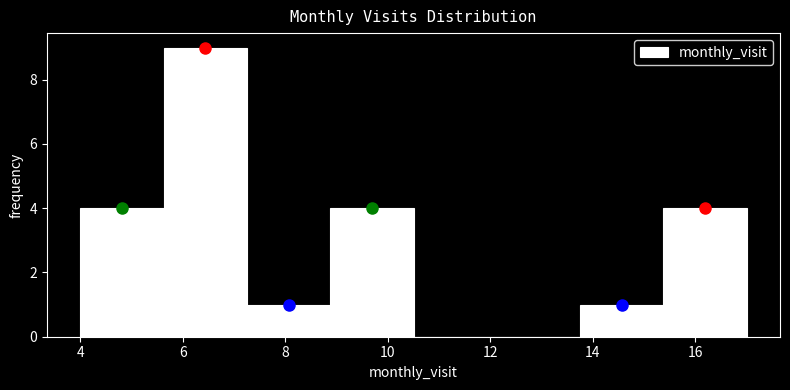

Reading left to right, list every bar in this chart as the range it spans on the x-axis followed by its height. Neither the bar edges nor the heights are printed on the chart, so give them approximately, as read against the axes.

4.0 to 5.6: 4
5.6 to 7.2: 9
7.2 to 8.8: 1
8.8 to 10.6: 4
10.6 to 12.2: 0
12.2 to 13.8: 0
13.8 to 15.4: 1
15.4 to 17.0: 4